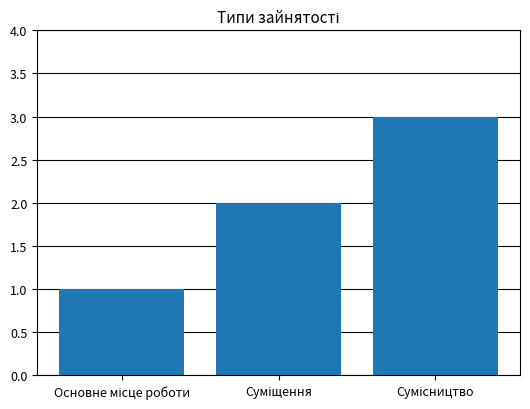

What is the average value?

2